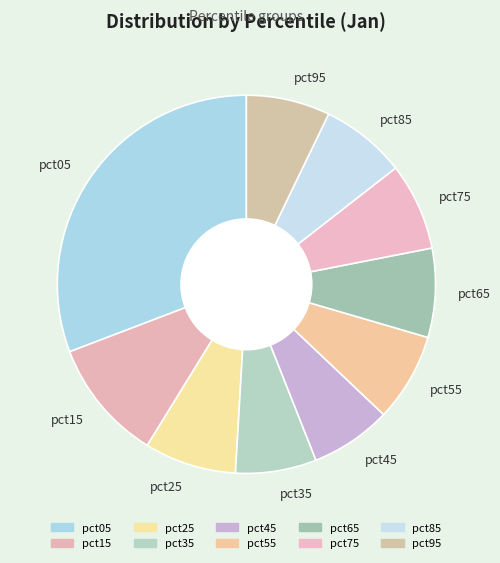

Which slice is the largest?

pct05